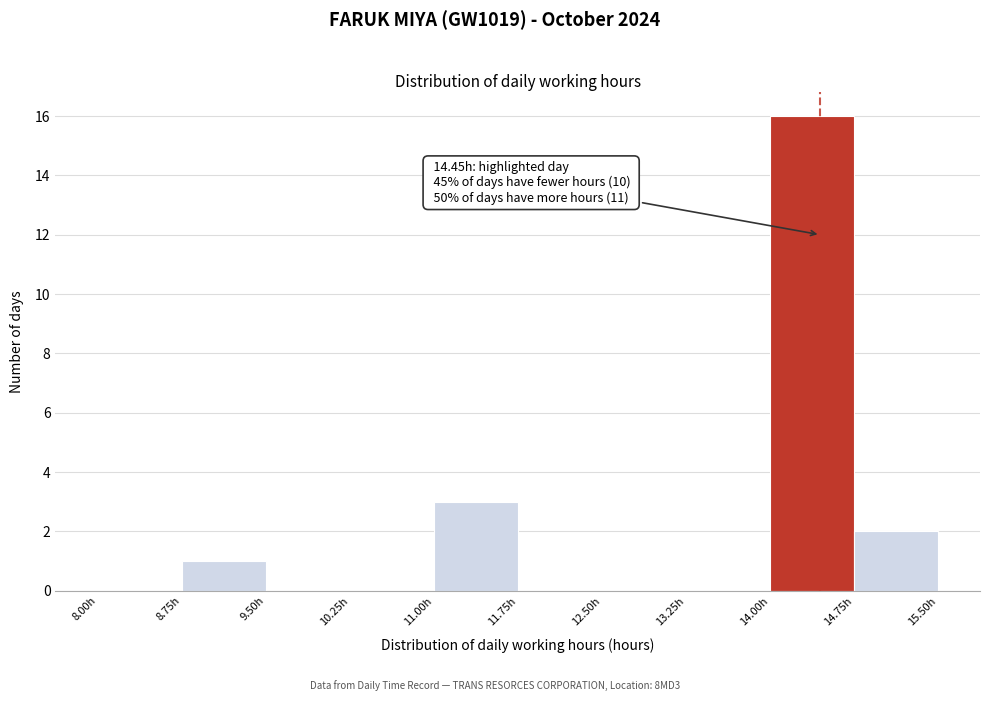

Over which range of the x-axis is the bar tallest?

14.00 to 14.75